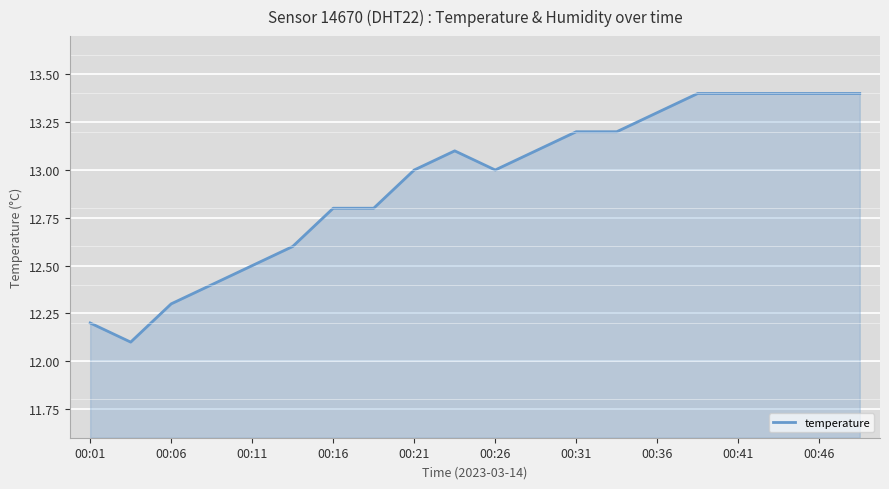

What is the difference between the maximum and minimum values?

1.3